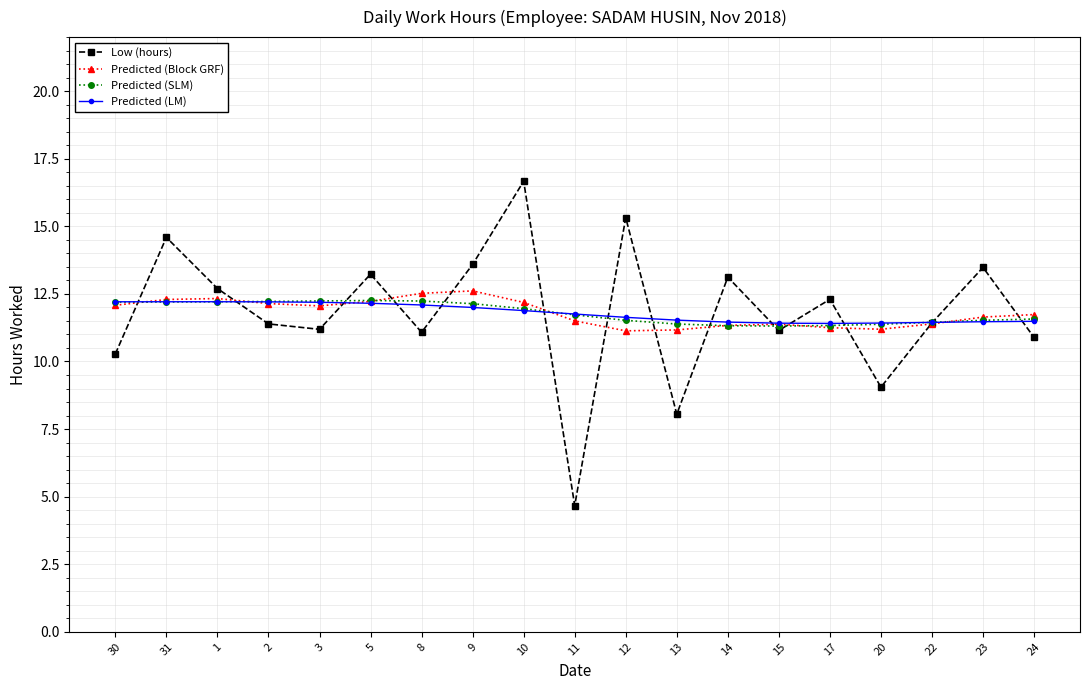

Read the Low (hours) value at 14.

13.1